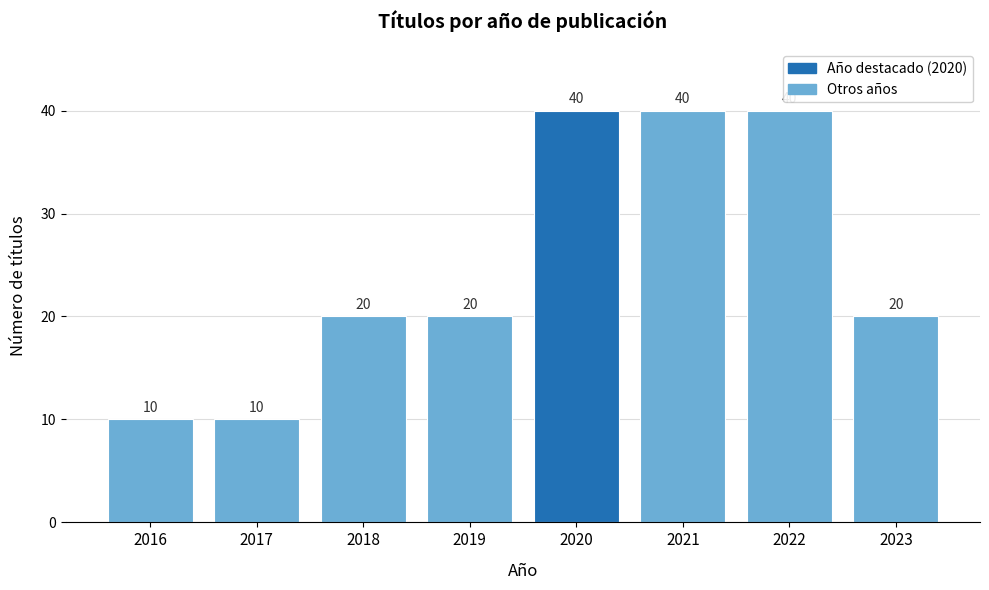

Reading left to right, list all the values displayed in this chart.

10	10	20	20	40	40	40	20